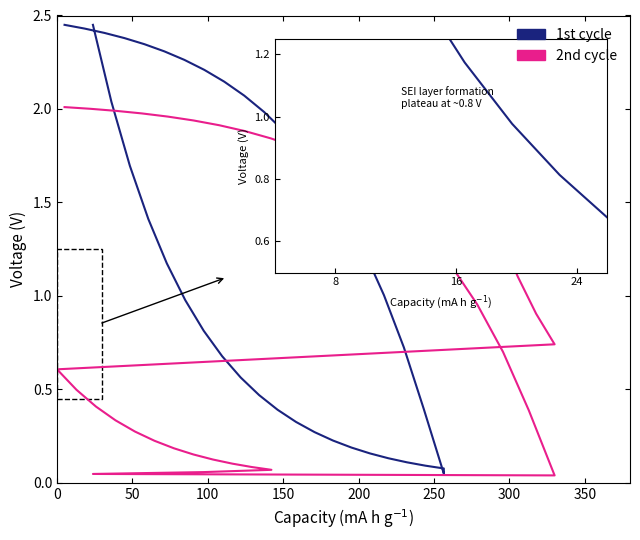

What position from the left is 22?

23